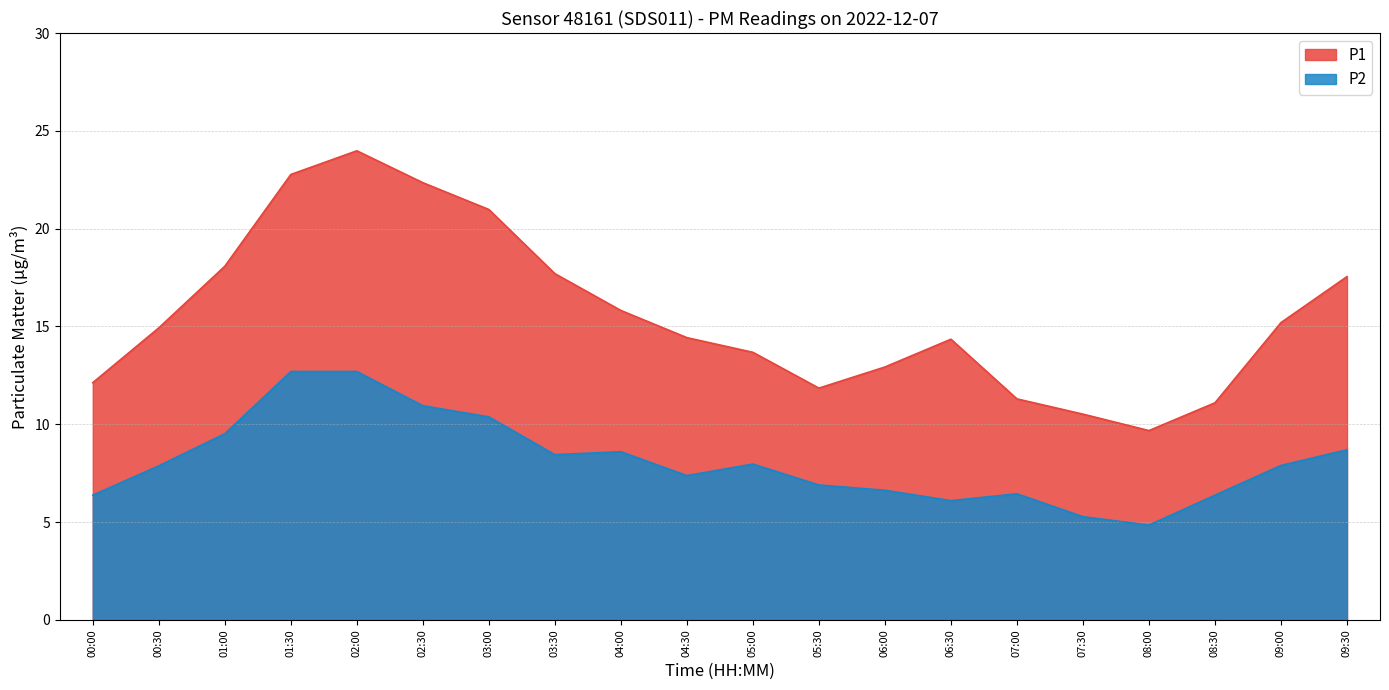

What is the sum of the P1 values at 05:30 and 03:00?

32.8